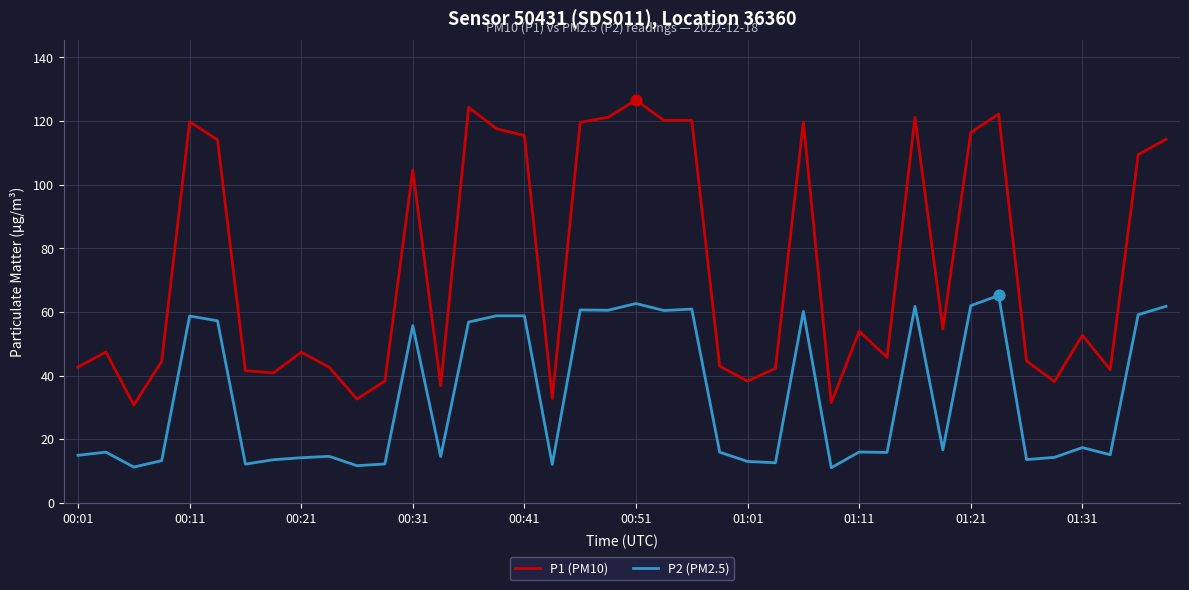

Which series has the largest total across all categories?

P1 (PM10)